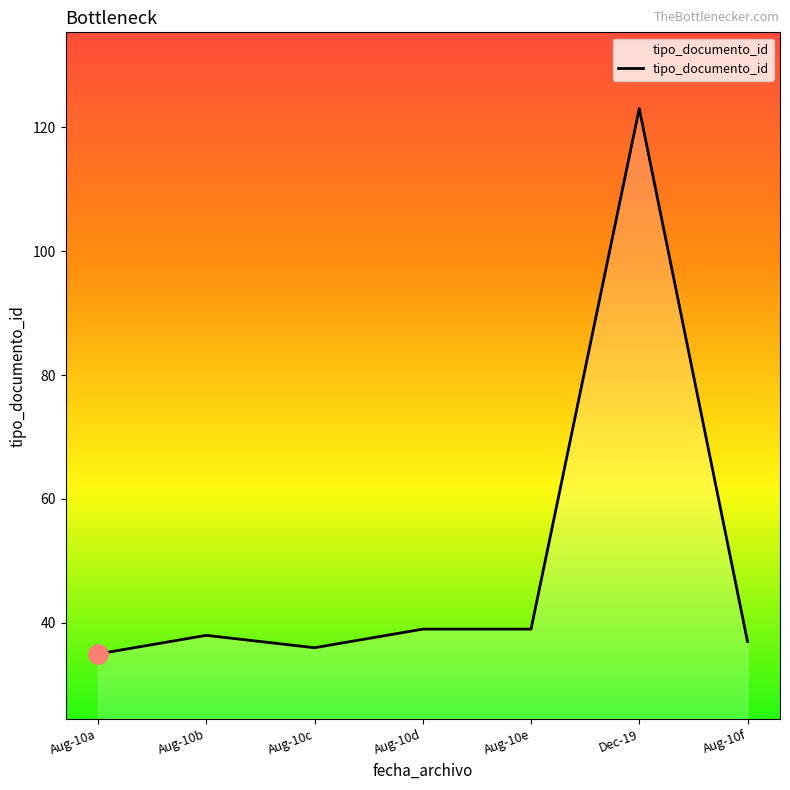

What position from the left is Aug-10f?

7